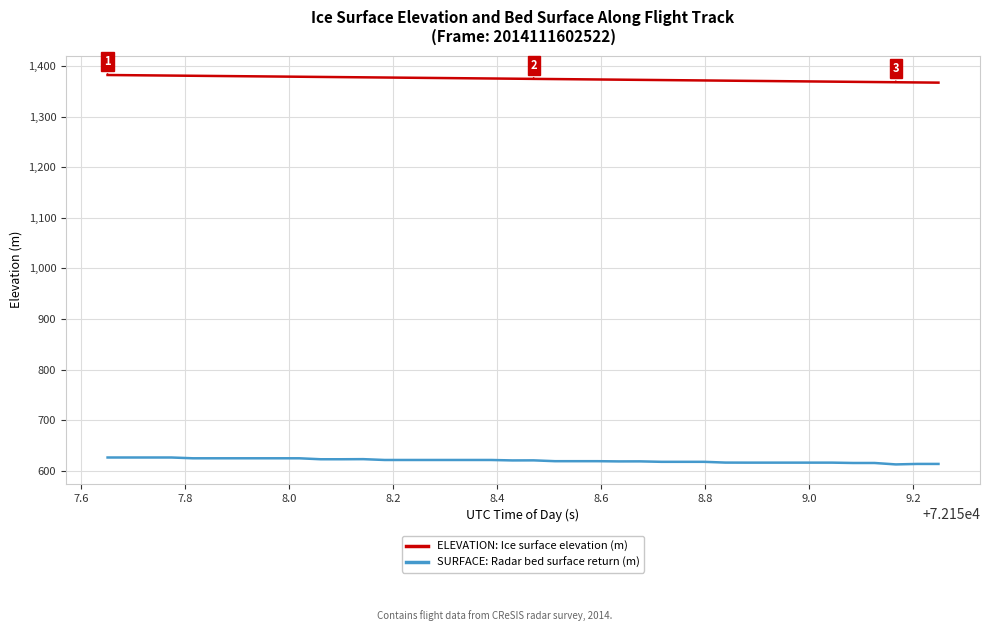

What is the sum of all SURFACE: Radar bed surface return (m) values?

24801.2